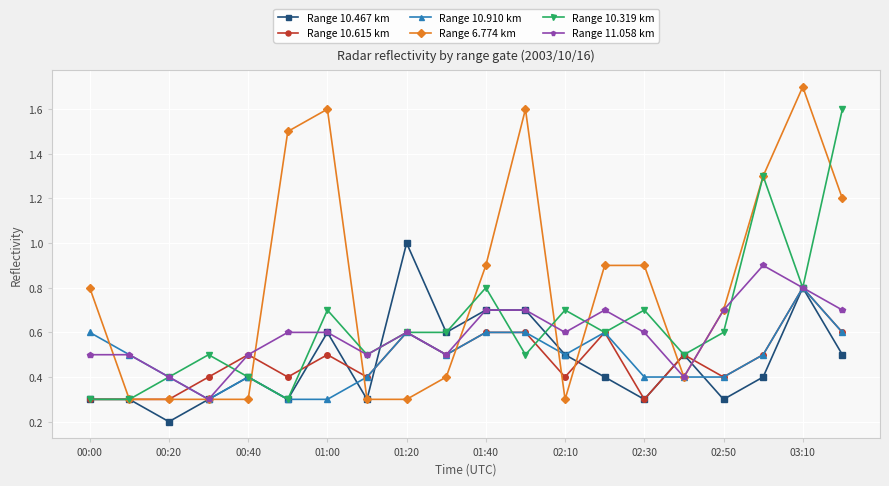

True or false: Range 10.910 km has more than 2 interior local peaks.

True